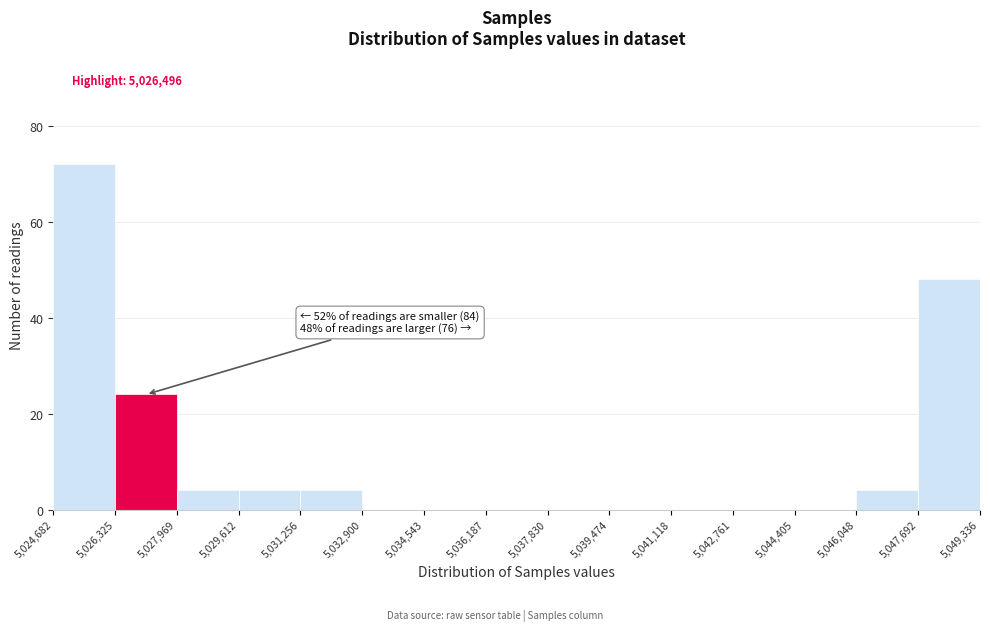

Over which range of the x-axis is the bar tallest?

5,024,682 to 5,026,325